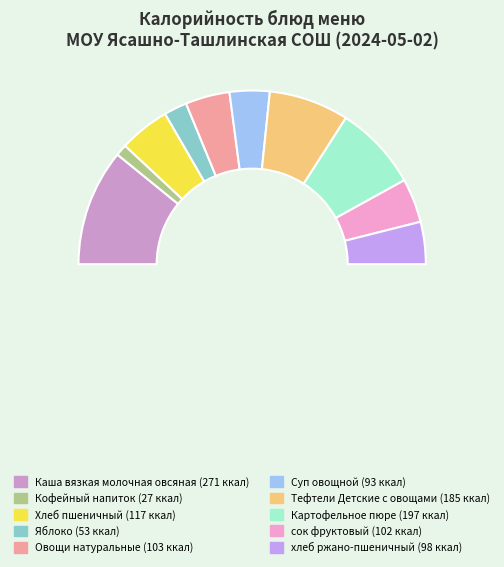

What percentage is the сок фруктовый slice, to the nearest percent?

8%